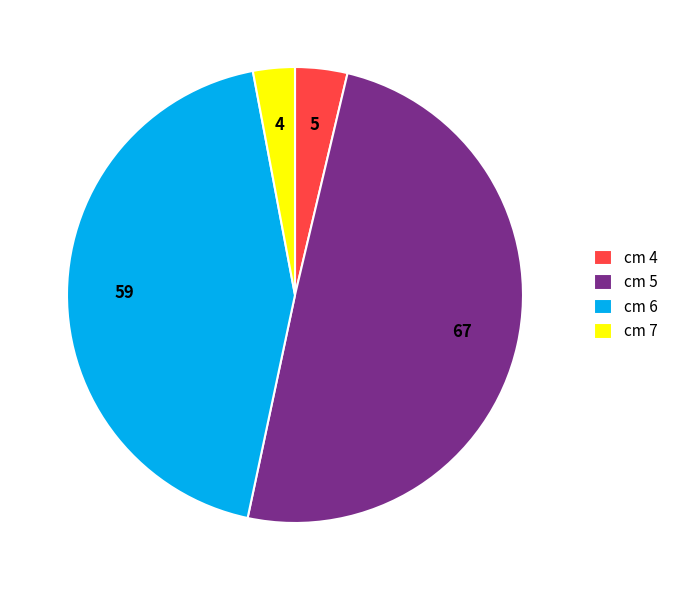

Is there a majority slice in this chart?

No